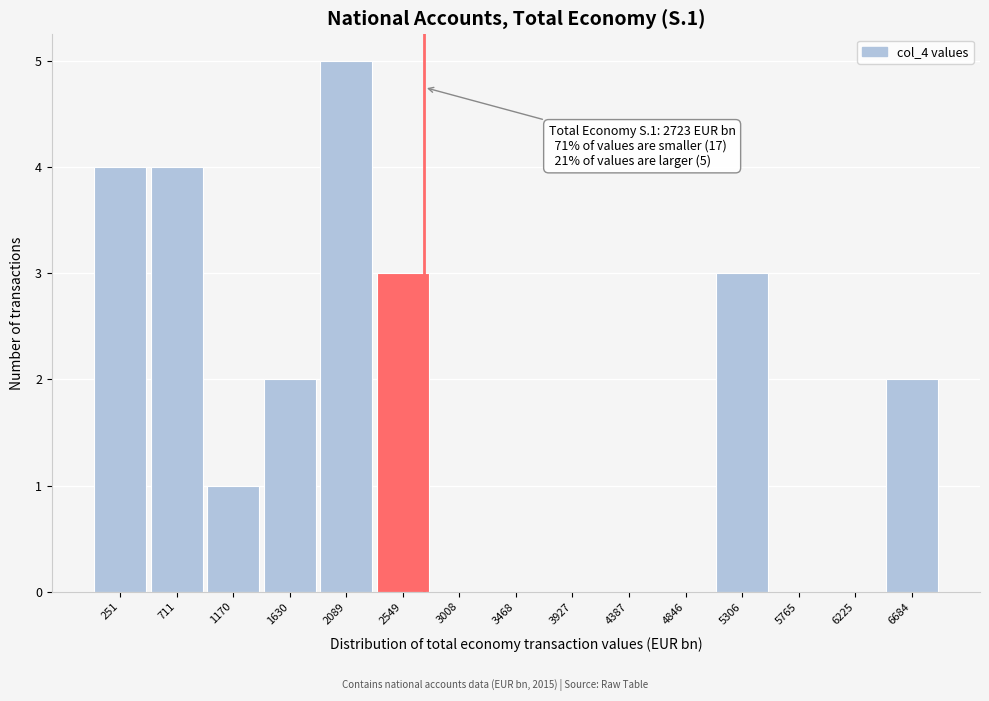

Which range on the x-axis has the tallest bar?

1850 to 2300